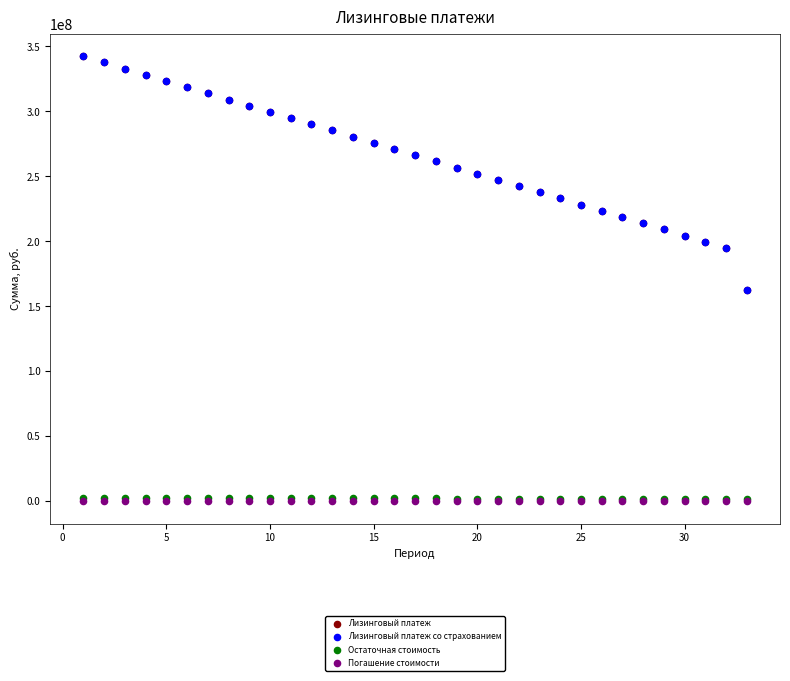

What are all the series names shown in the legend?

Лизинговый платеж, Лизинговый платеж со страхованием, Остаточная стоимость, Погашение стоимости